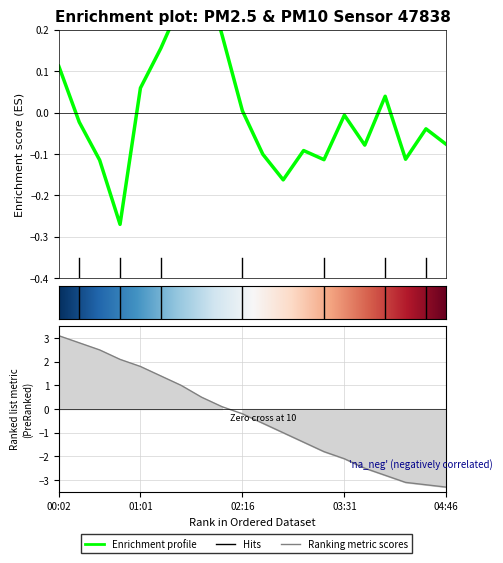

The value at 00:46 is -0.1. True or false?

False